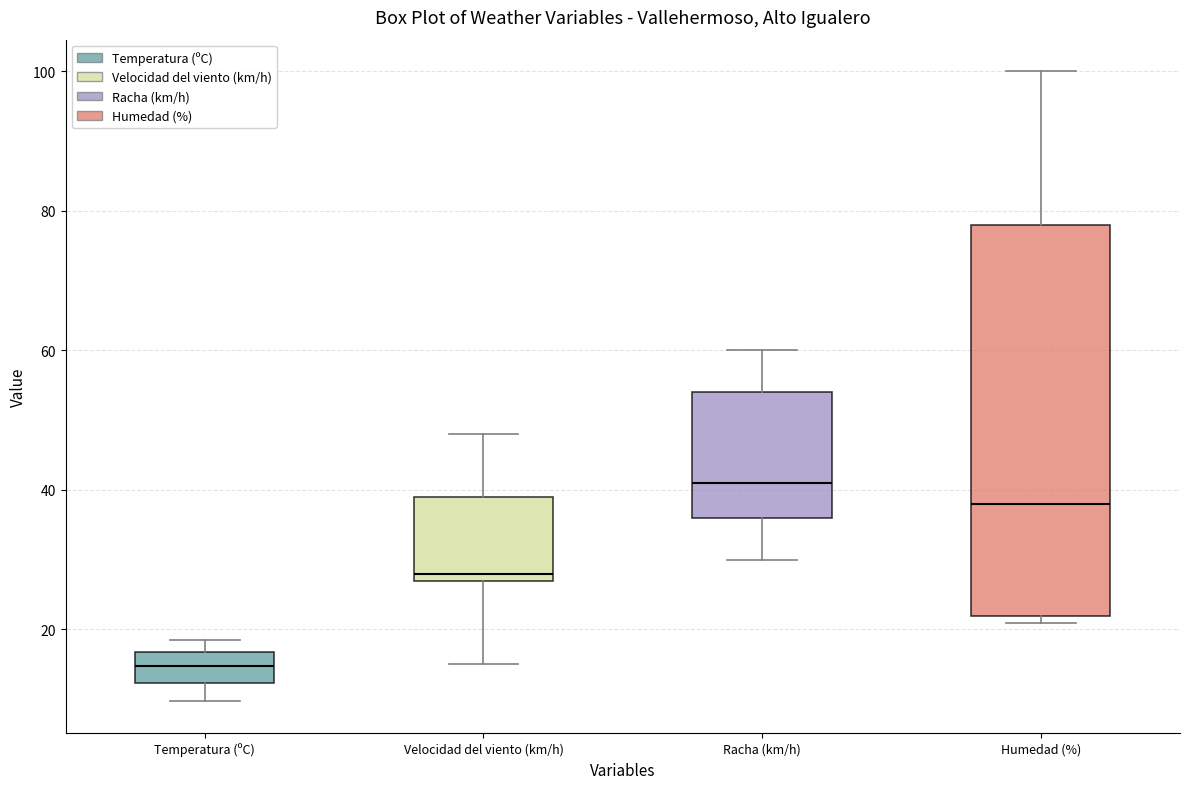

Which box has the highest median line?

Racha (km/h)